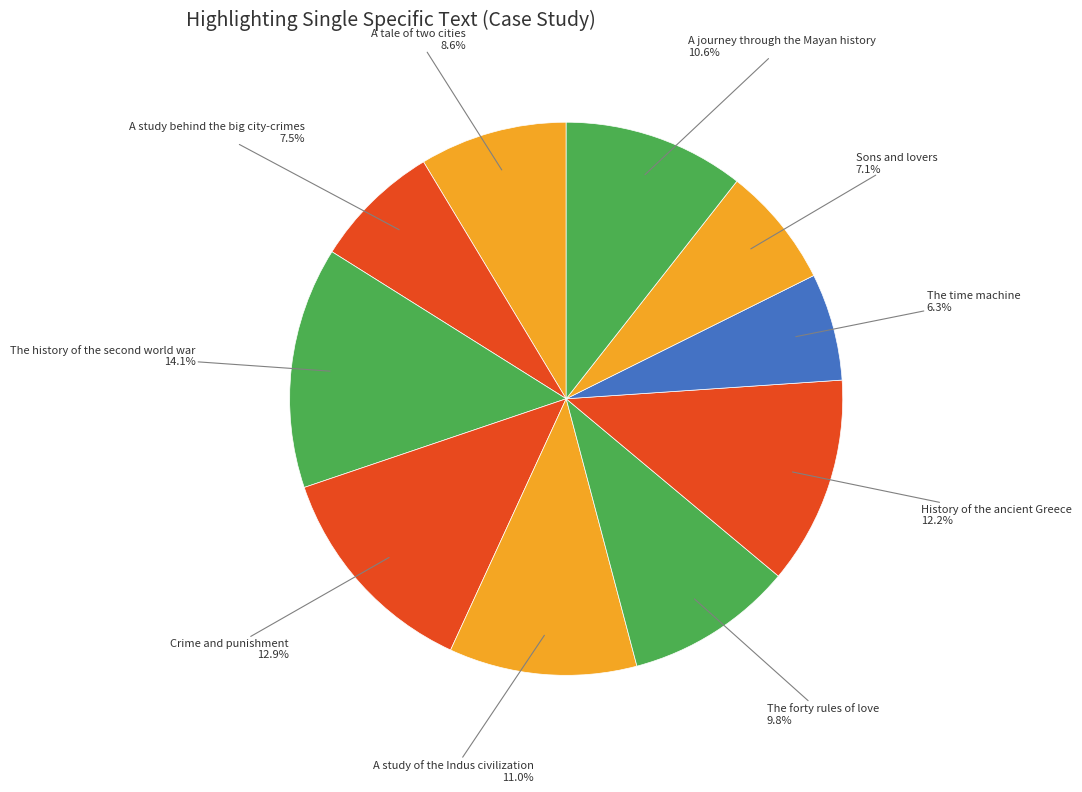

Count the number of slices in the pie.

10